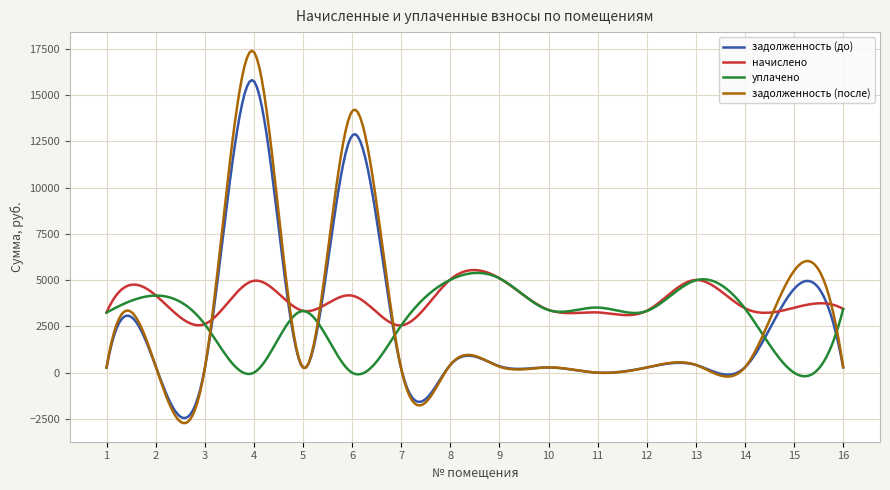

Which series has the largest total across all categories?

начислено